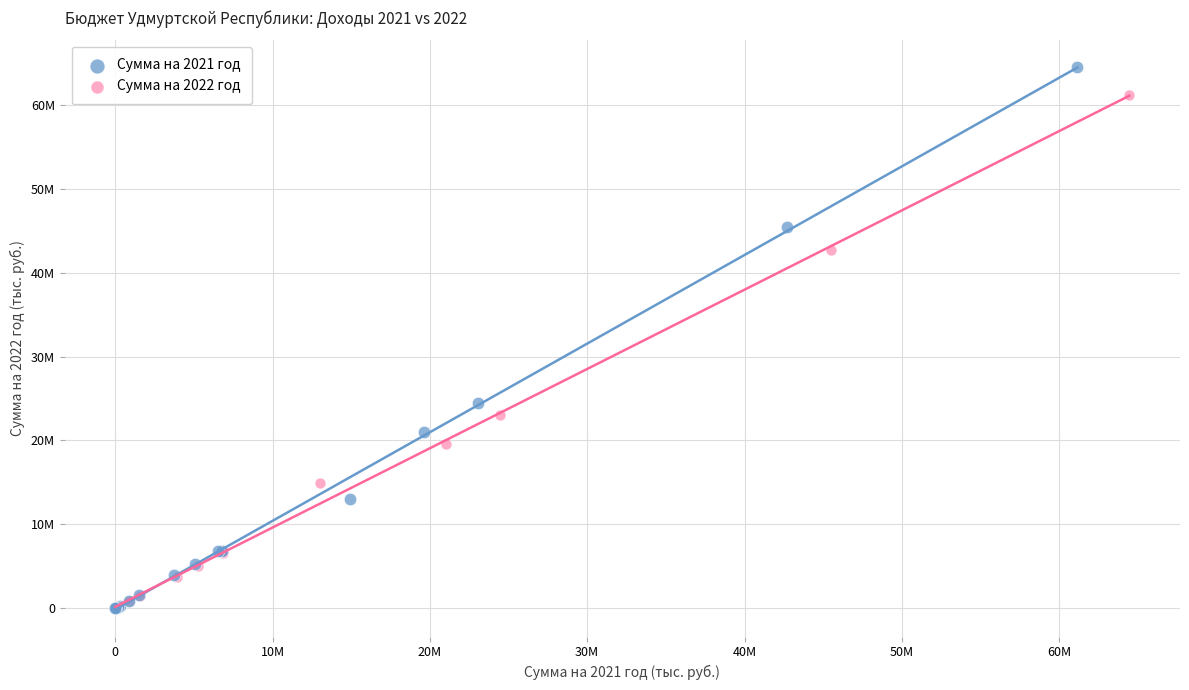

What are all the series names shown in the legend?

Сумма на 2021 год, Сумма на 2022 год